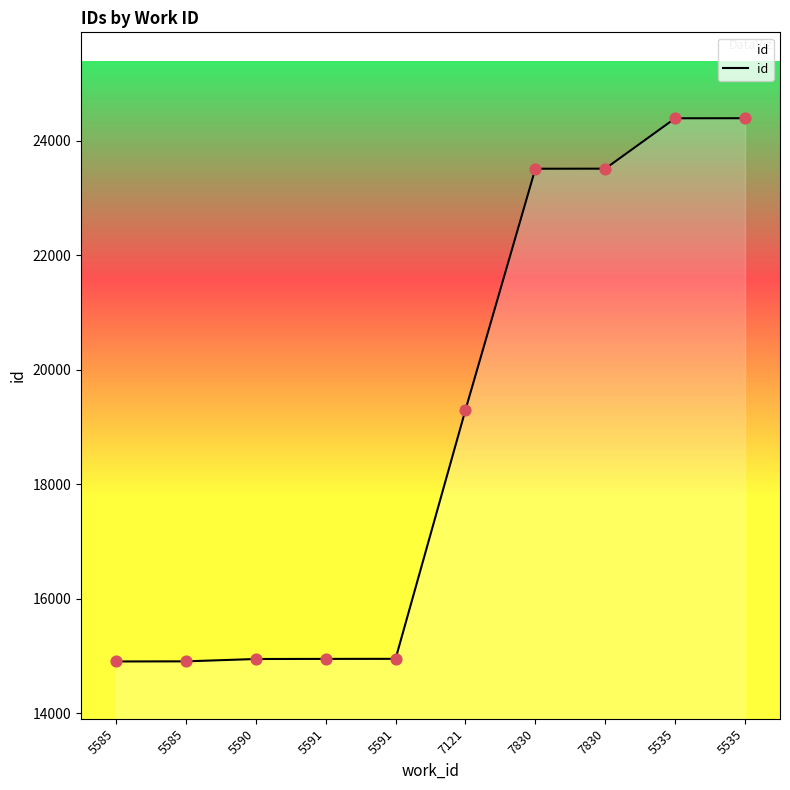

Is this an area chart (filled region under the line)?

Yes